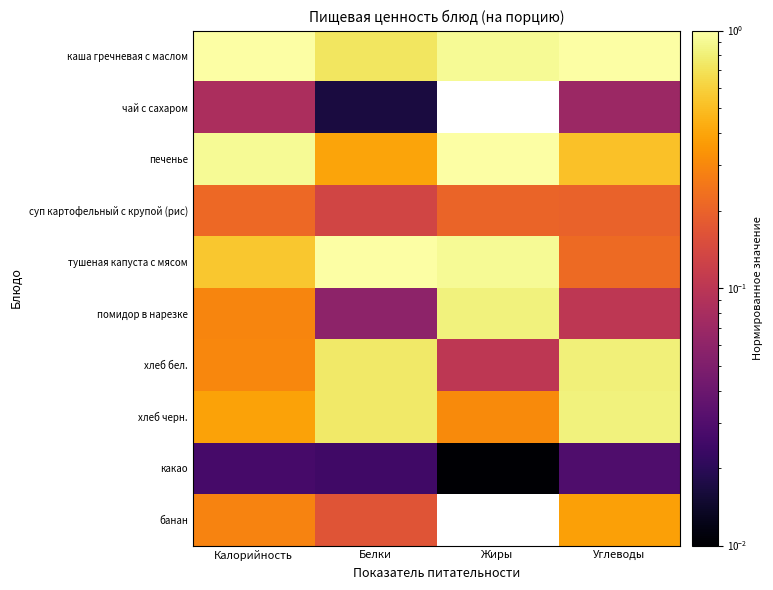

What is the maximum value shown in the chart?

1.0